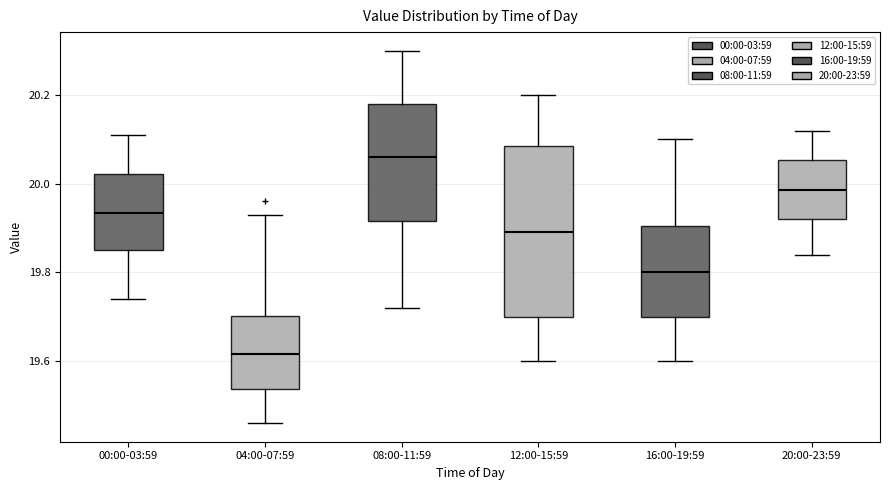

Where does the median line of the box for 20:00-23:59 sit on the y-axis? The values are not printed on the chart, so give them approximately, as read against the axis.

19.98